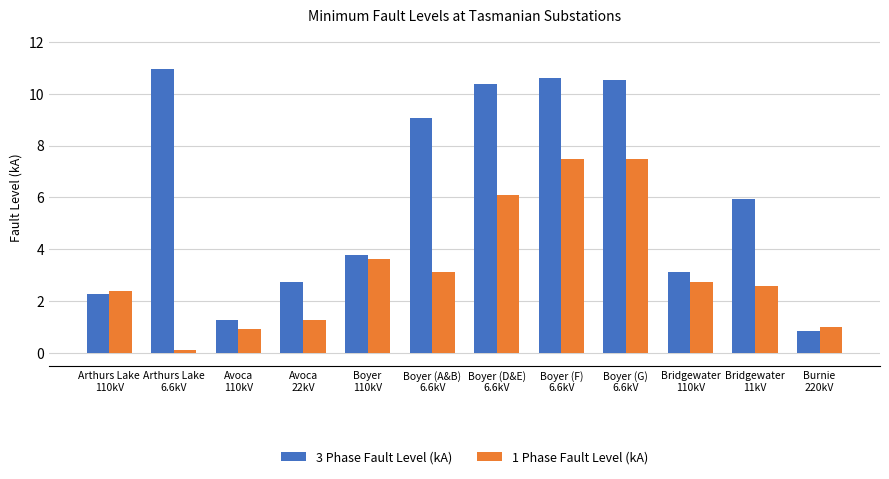

What is the label of the 5th bar from the left?

Boyer
110kV